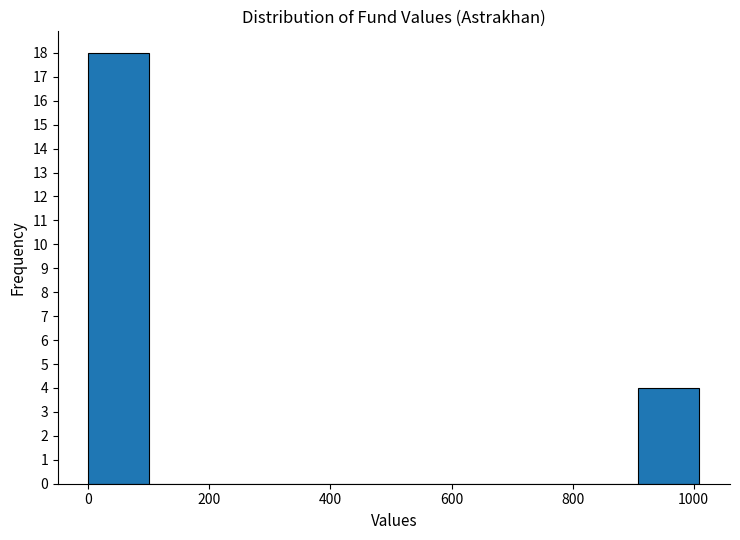

What is the height of the bar covering 900 to 1000 on the x-axis? Neither the bar edges nor the heights are printed on the chart, so give them approximately, as read against the axes.

4